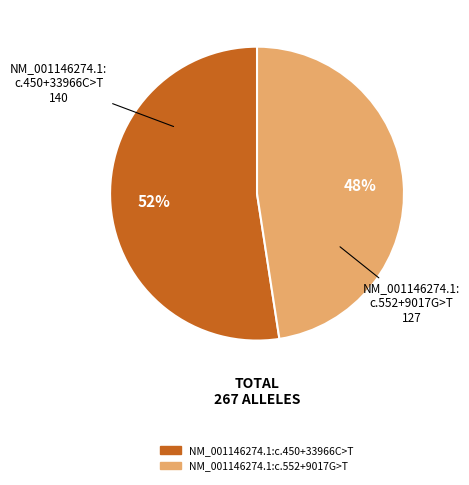

What is the largest slice in the pie chart?

NM_001146274.1:c.450+33966C>T